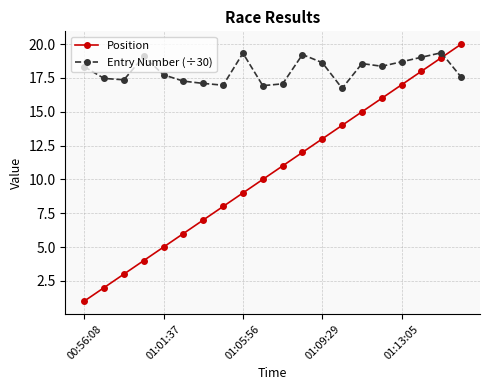

True or false: Entry Number (÷30) has more than 1 points higher than both neighbors.

True